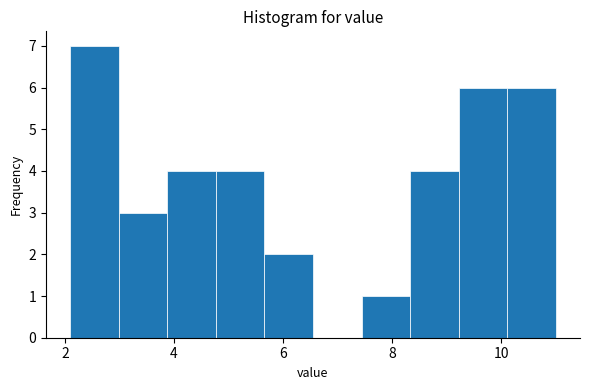

What is the height of the bar covering 4.8 to 5.6 on the x-axis? Neither the bar edges nor the heights are printed on the chart, so give them approximately, as read against the axes.

4